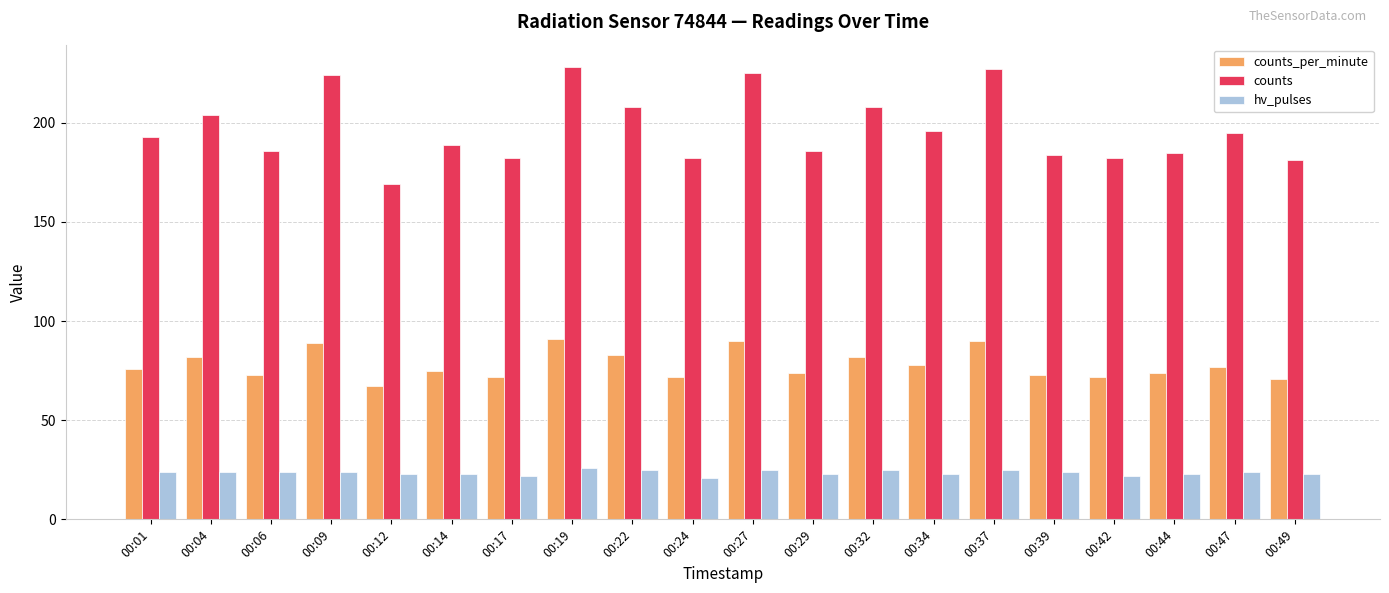

What is the sum of the counts_per_minute values at 00:04 and 00:22?

165